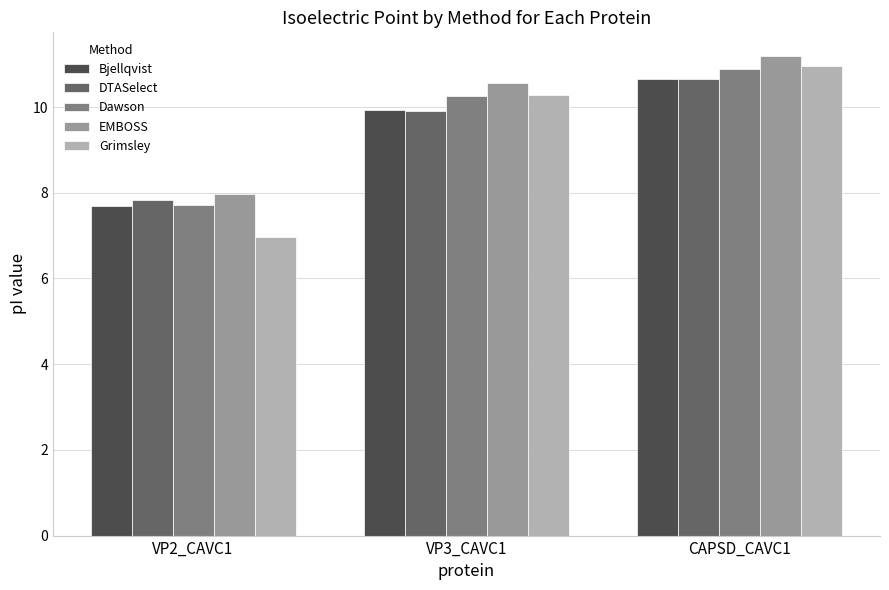

What is the difference between the highest and lowest values at CAPSD_CAVC1?

0.5